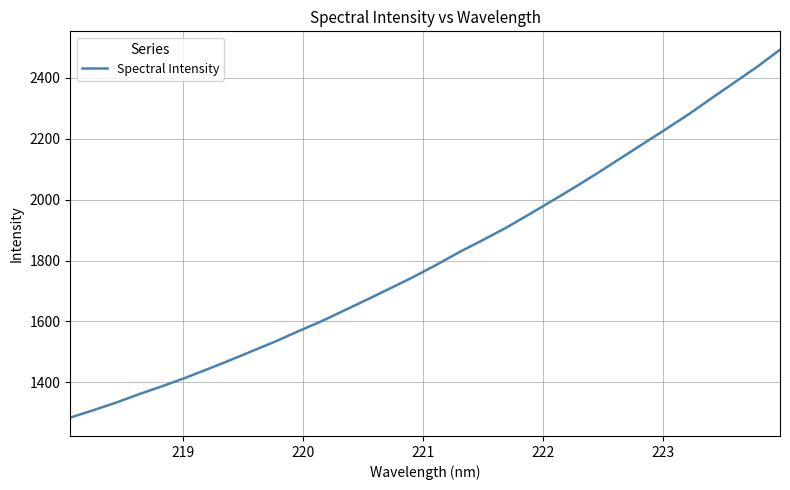

What is the minimum value shown in the chart?

1284.6